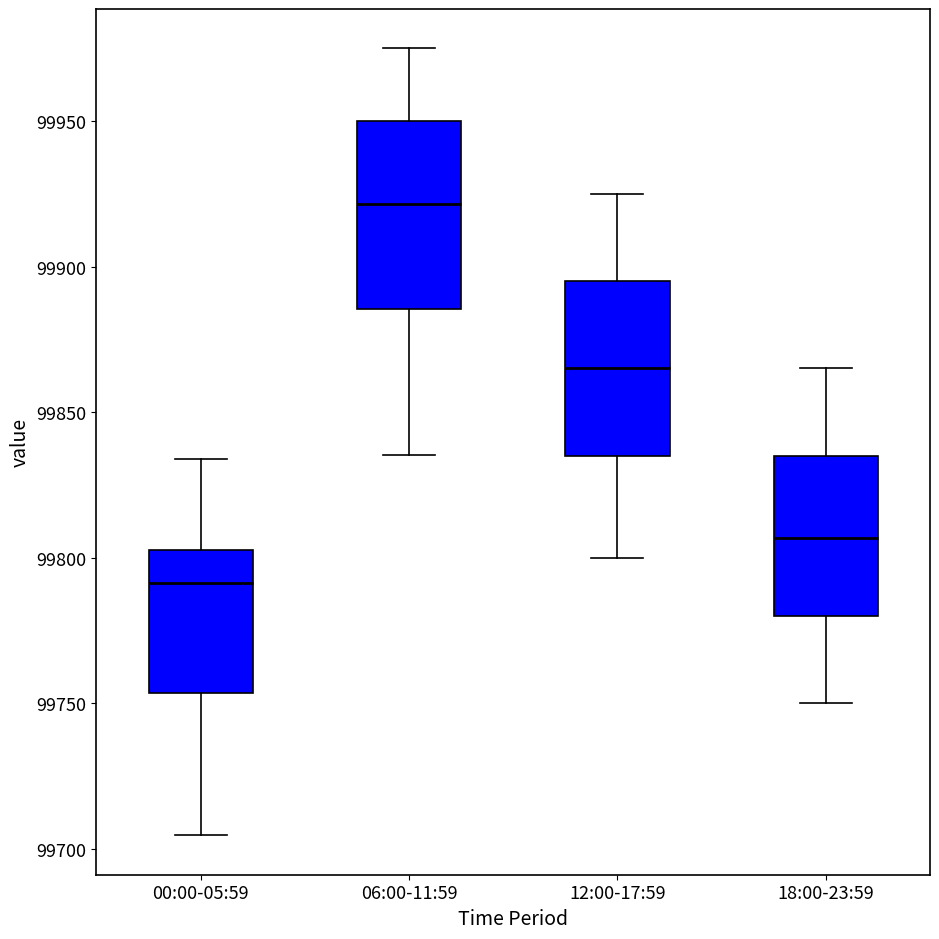

Where is the lower edge of the box for 00:00-05:59 on the y-axis? The values are not printed on the chart, so give them approximately, as read against the axis.

99755